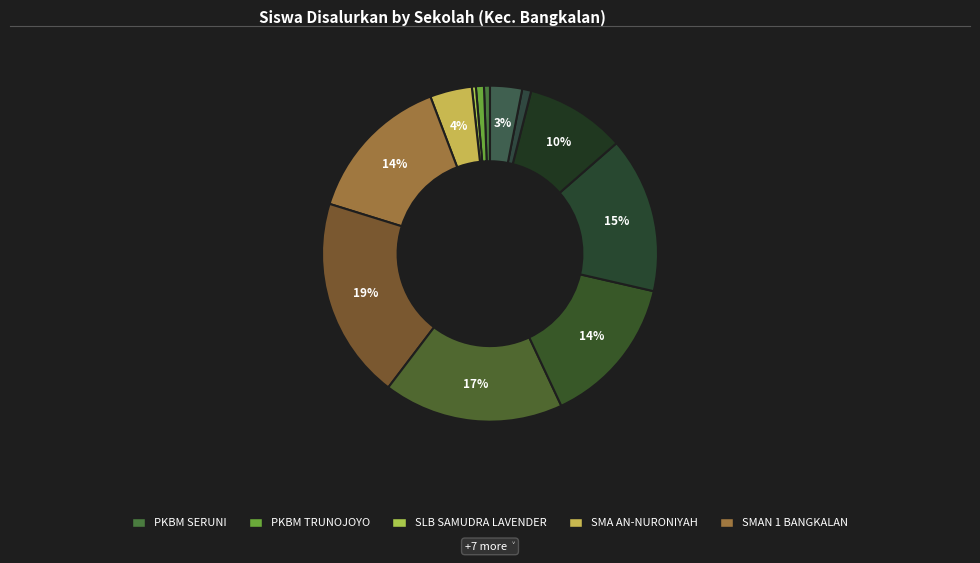

Which slice is the largest?

SMAN 2 BANGKALAN